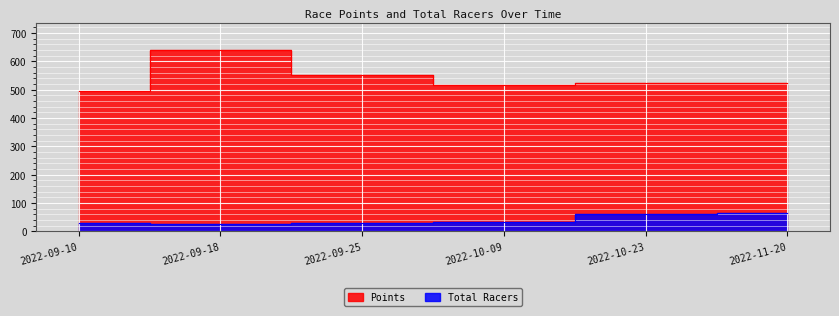

True or false: Total Racers and Points cross at least once.

False